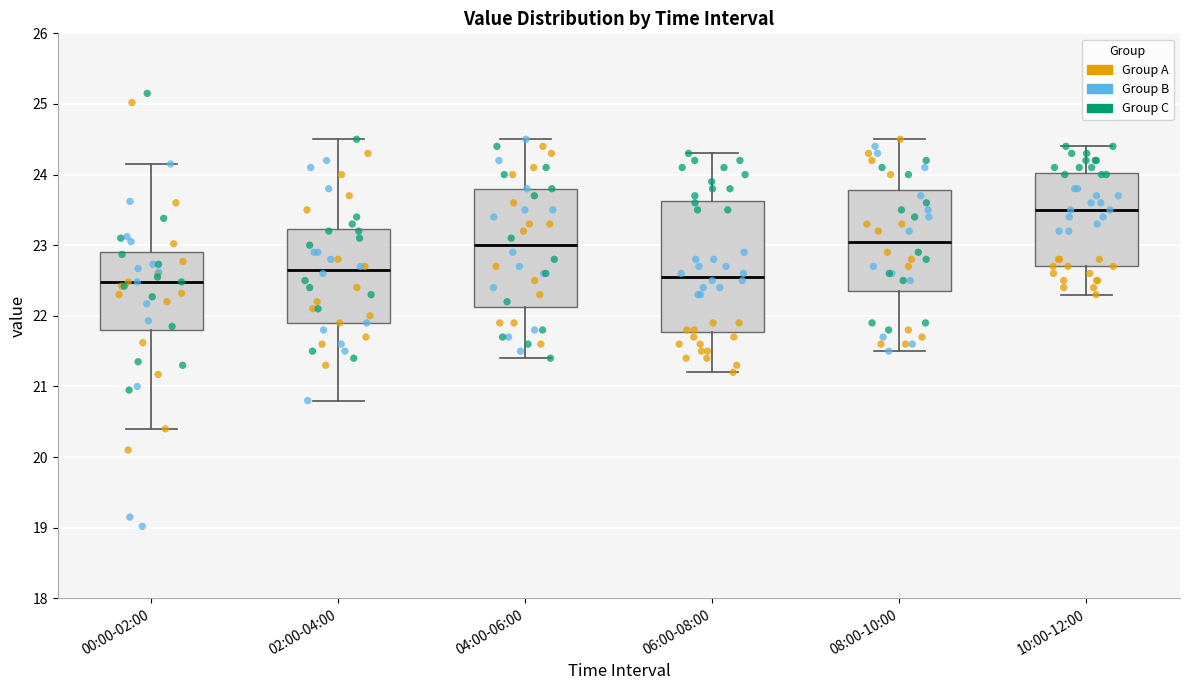

Where is the lower edge of the box for 08:00-10:00 on the y-axis? The values are not printed on the chart, so give them approximately, as read against the axis.

22.4